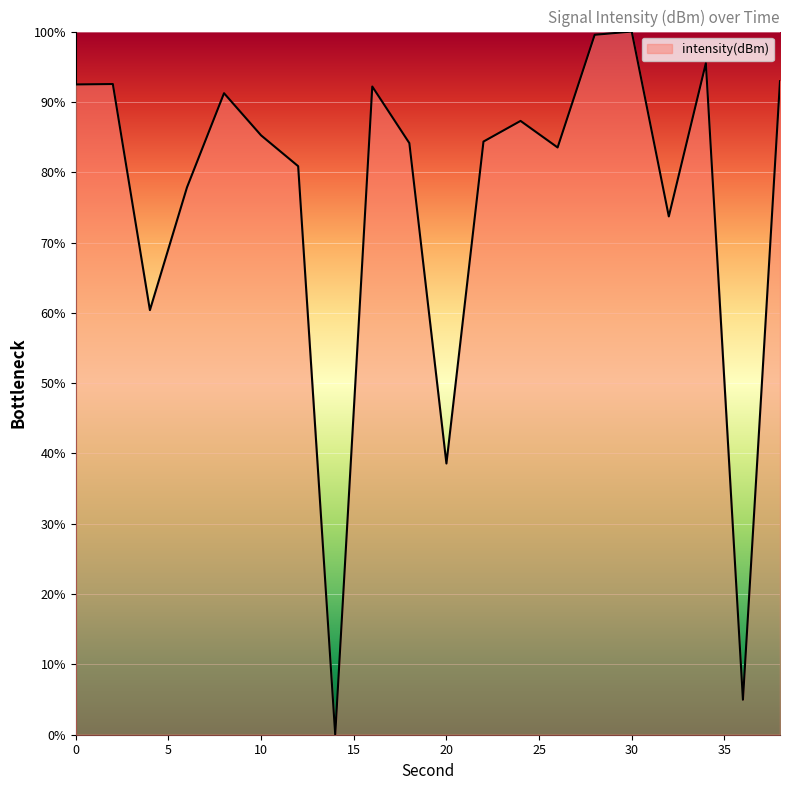

What is the difference between the second highest and second lowest values?

94.6